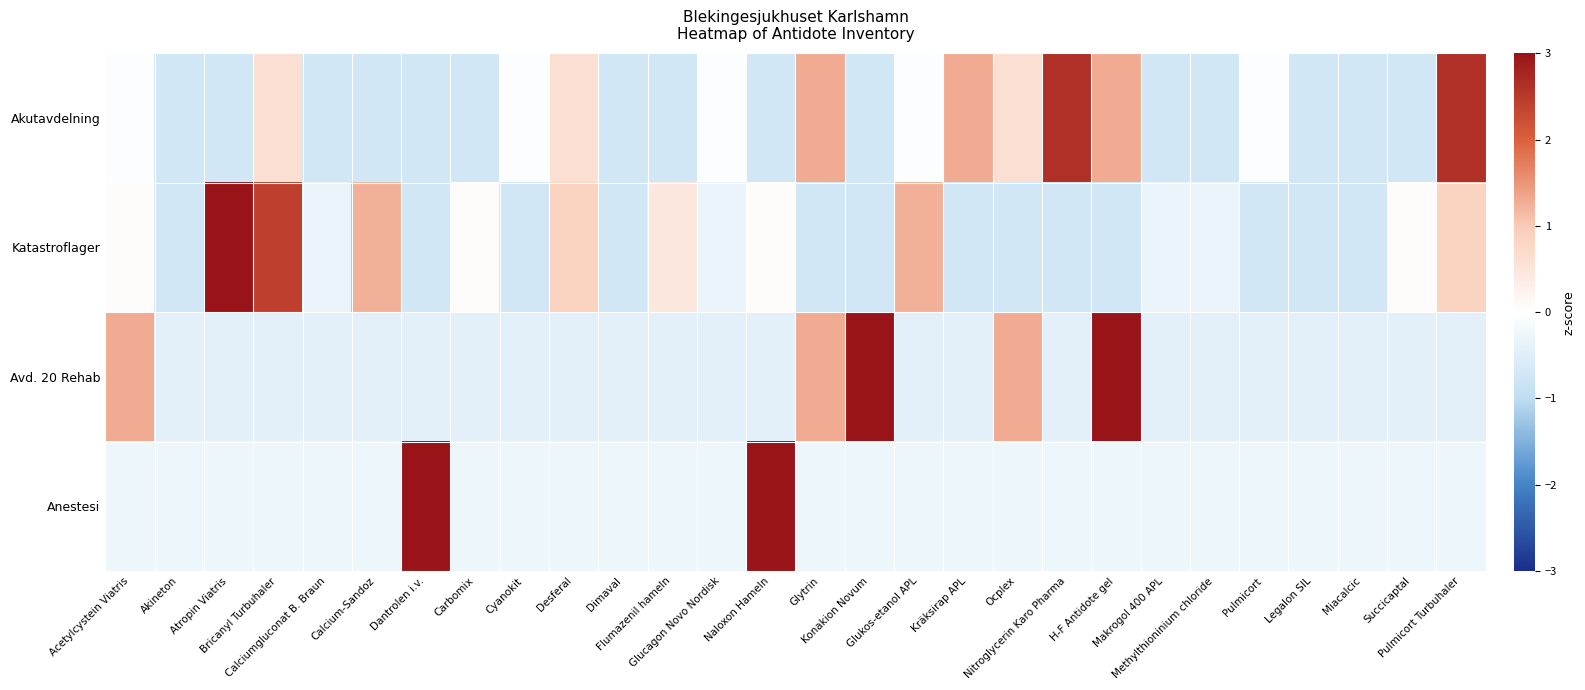

Which series has the largest range (max minus min)?

Katastroflager